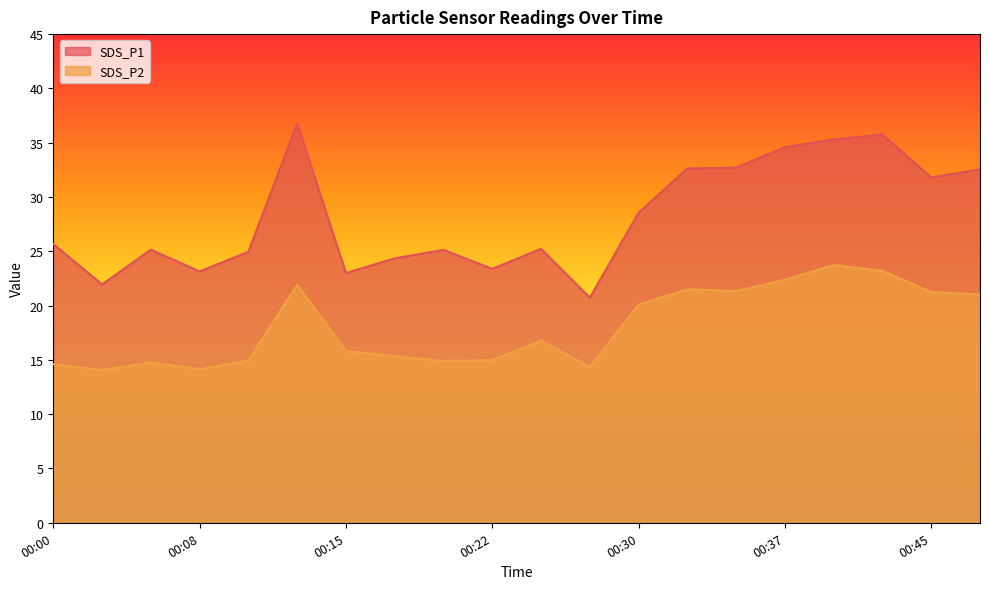

Where does the SDS_P1 series first go above 25?

00:00